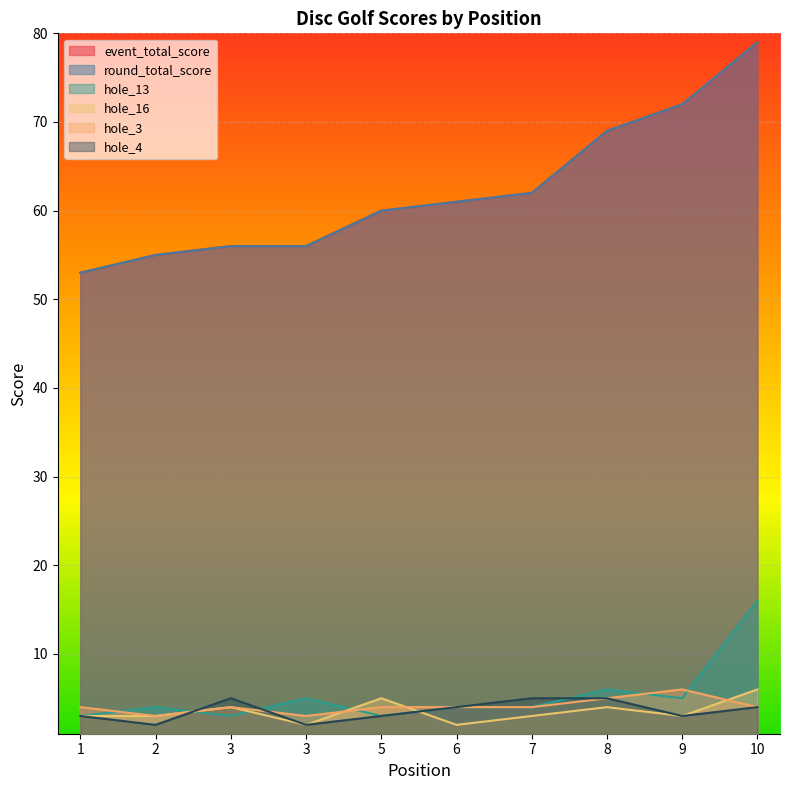

Reading left to right, list all the values displayed in this chart.

event_total_score: 53	55	56	56	60	61	62	69	72	79
round_total_score: 53	55	56	56	60	61	62	69	72	79
hole_13: 3	4	3	5	3	4	4	6	5	16
hole_16: 3	3	4	2	5	2	3	4	3	6
hole_3: 4	3	4	3	4	4	4	5	6	4
hole_4: 3	2	5	2	3	4	5	5	3	4